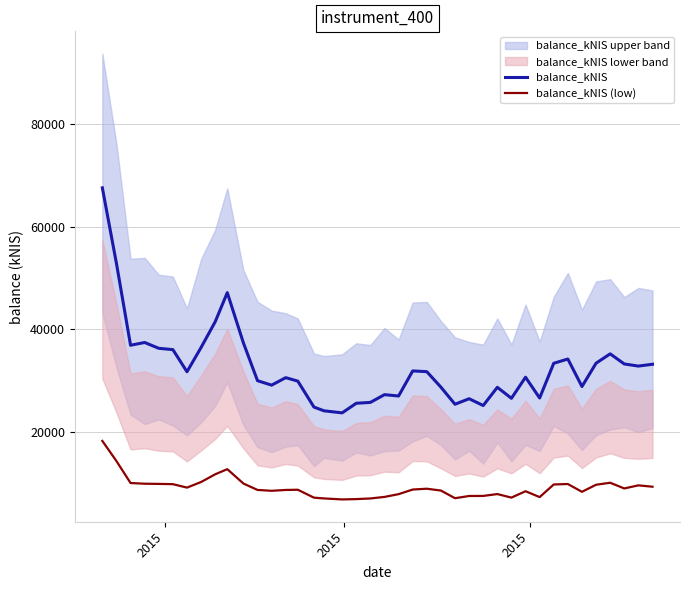

What is the minimum value for balance_kNIS?

23735.1